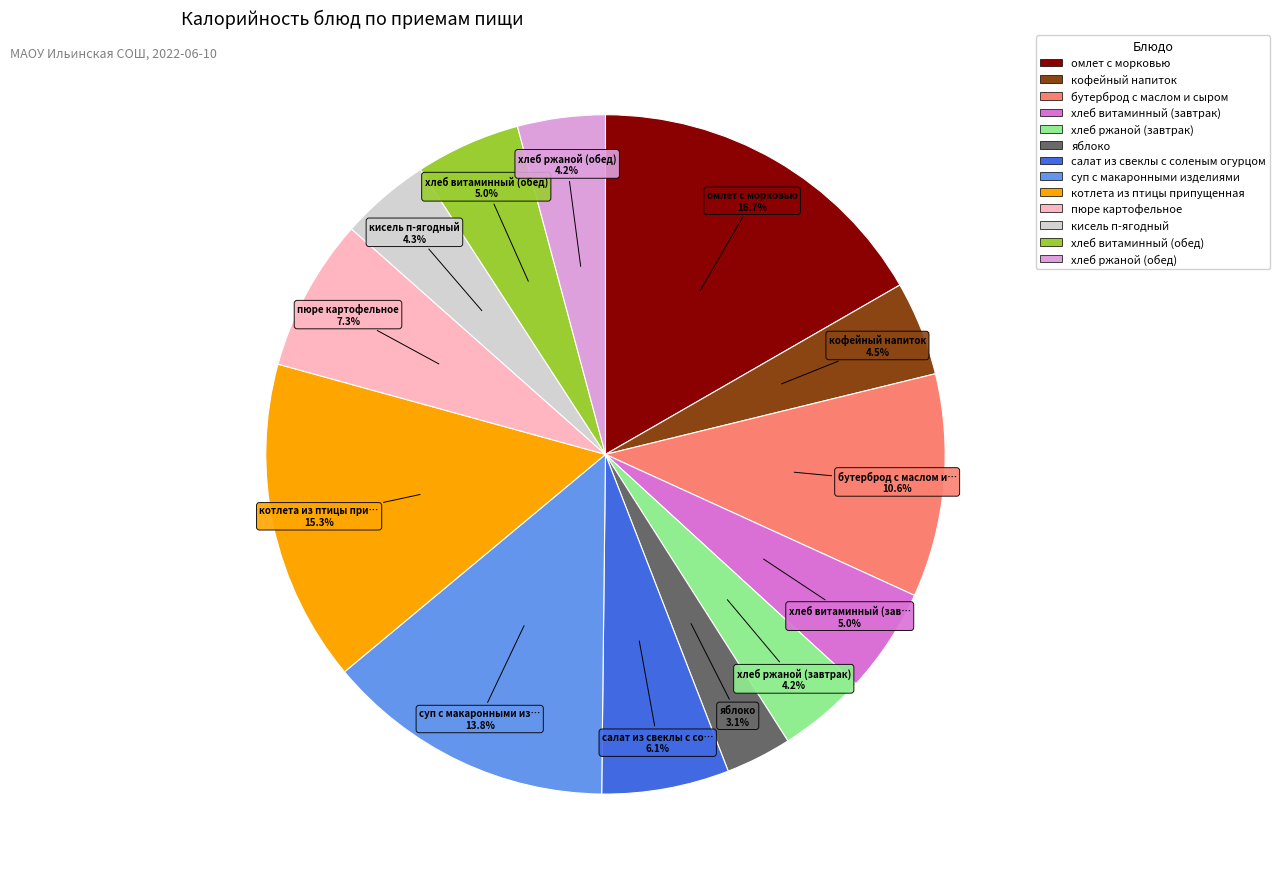

Between салат из свеклы с соленым огурцом and суп с макаронными изделиями, which is larger?

суп с макаронными изделиями